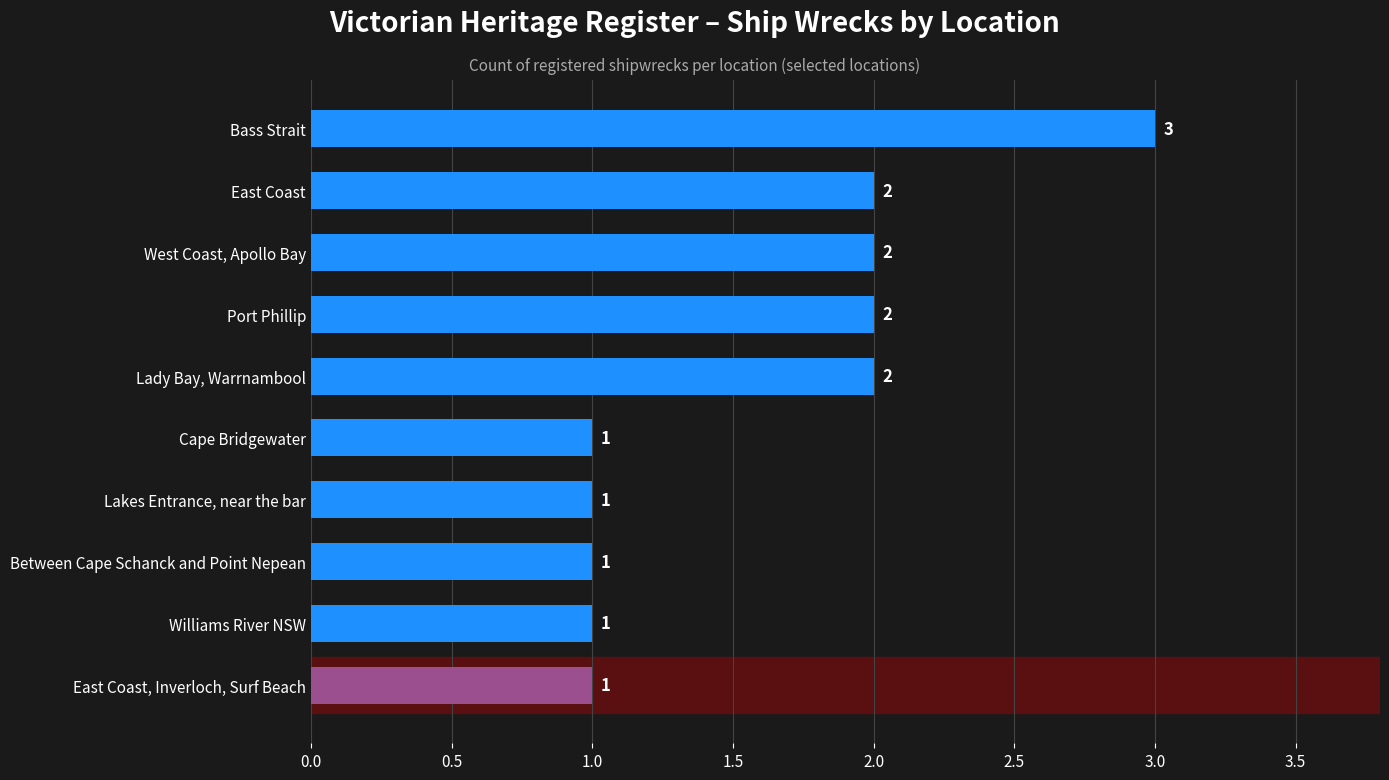

How many values are below 2?

5